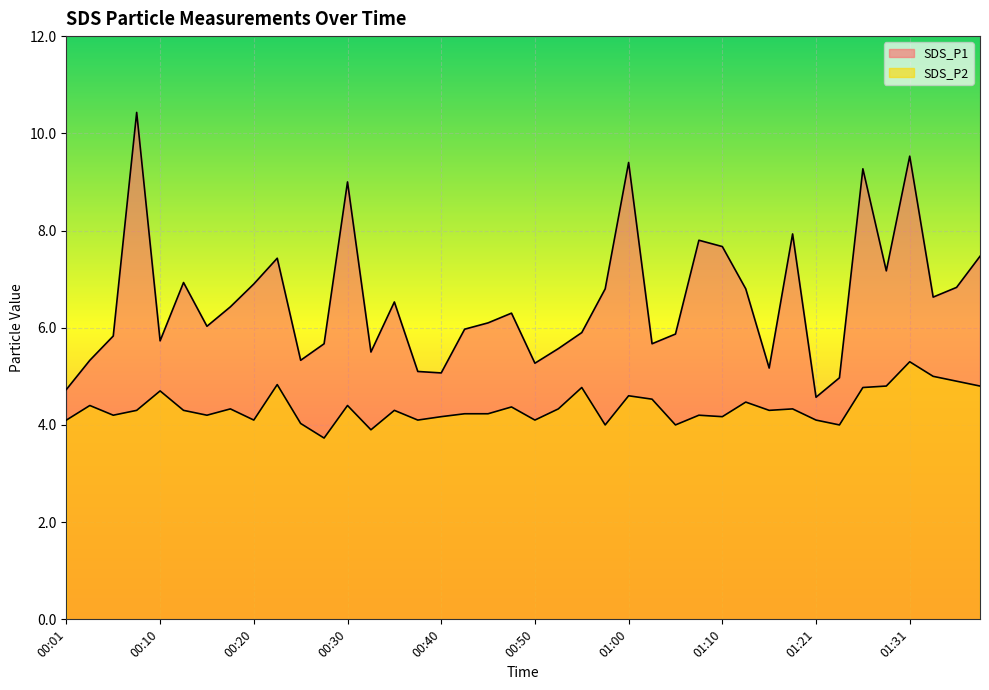

What is the value of the SDS_P2 point at the 23rd from the left?

4.8